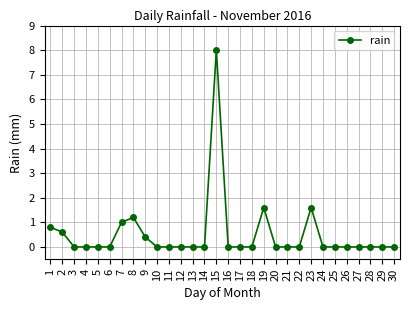

Which label corresponds to the largest value in the chart?

15